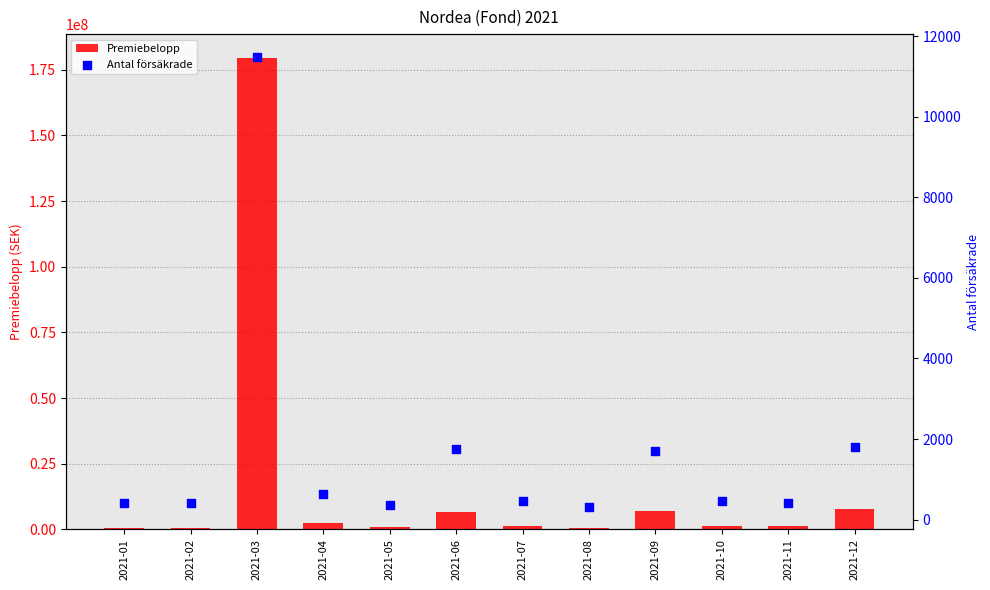

Which series reaches the maximum Y coordinate?

Premiebelopp